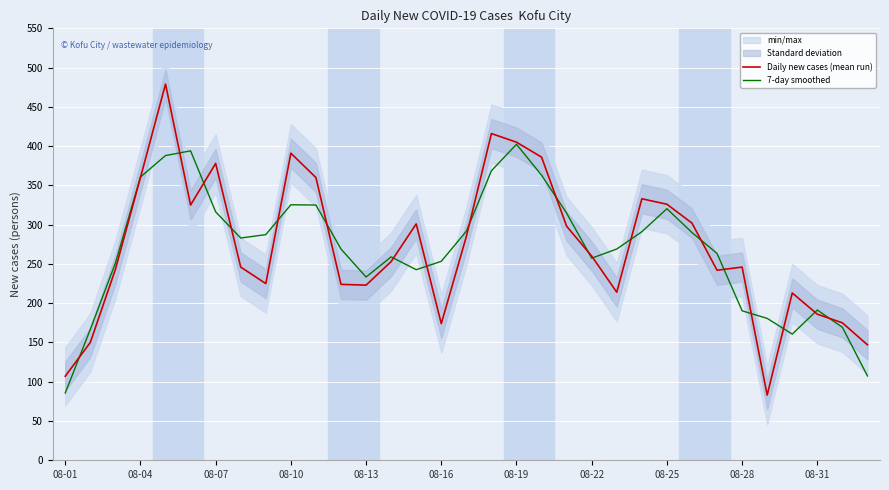

What is the minimum value for 7-day smoothed?

85.7